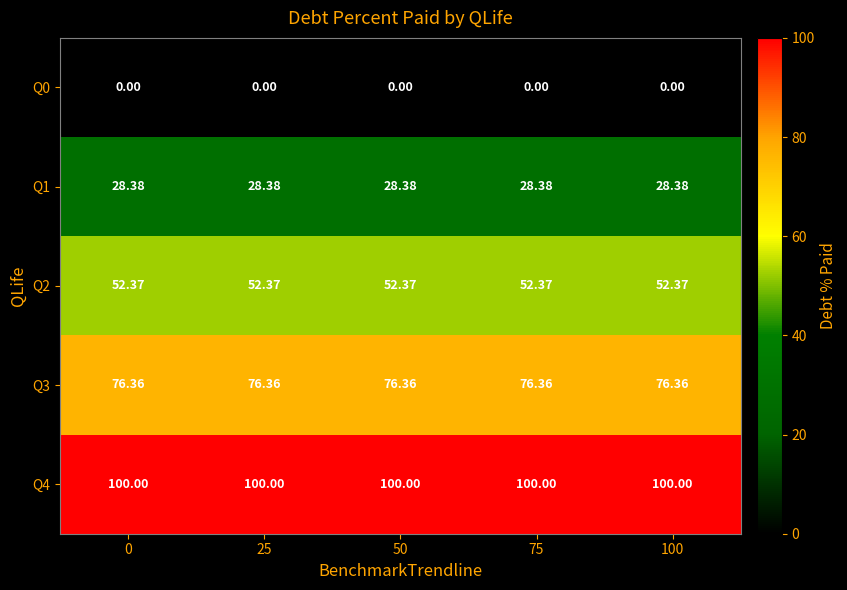

Is the value of Q2 at 0 greater than the value of Q1 at 25?

Yes